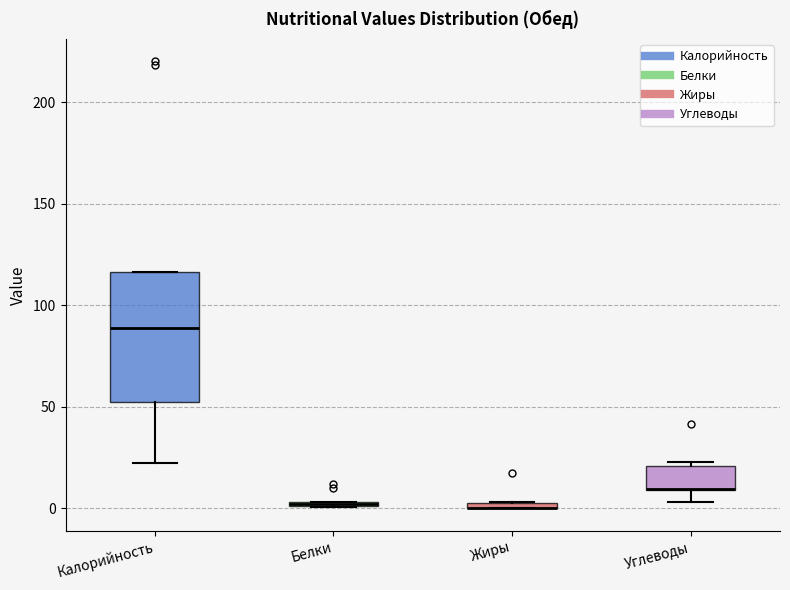

Where does the lower whisker of the box for Углеводы end on the y-axis? The values are not printed on the chart, so give them approximately, as read against the axis.

5